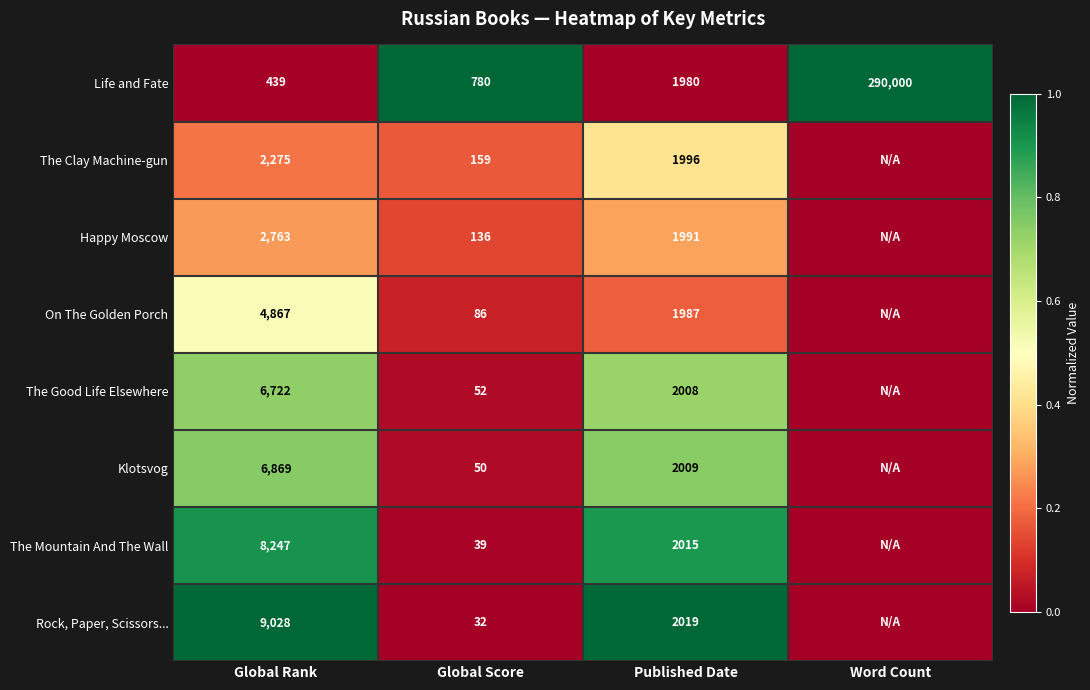

Is it true that On The Golden Porch equals 8497 at Global Rank?

False